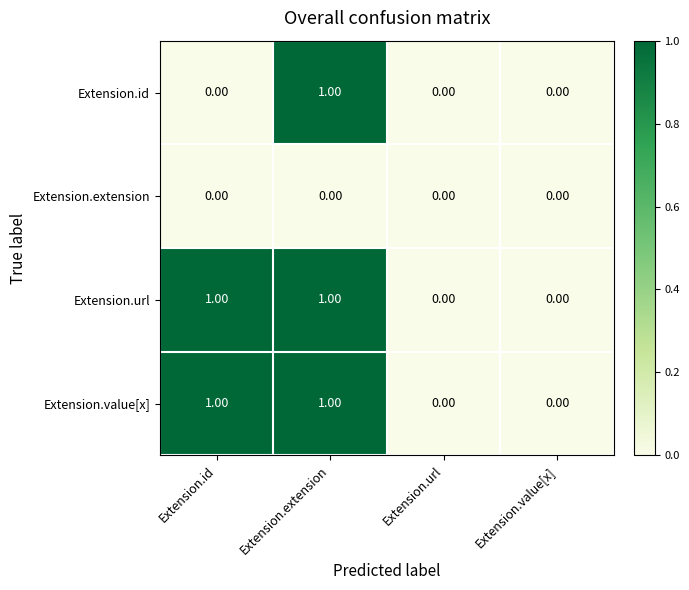

At which category is the sum across all series the highest?

Extension.extension